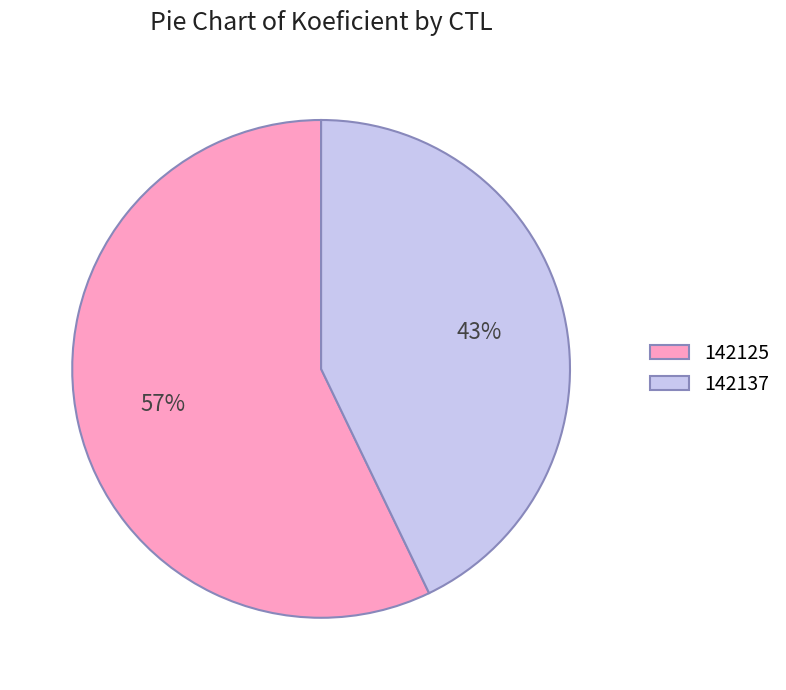

To the nearest percent, what portion does 142125 represent?

57%